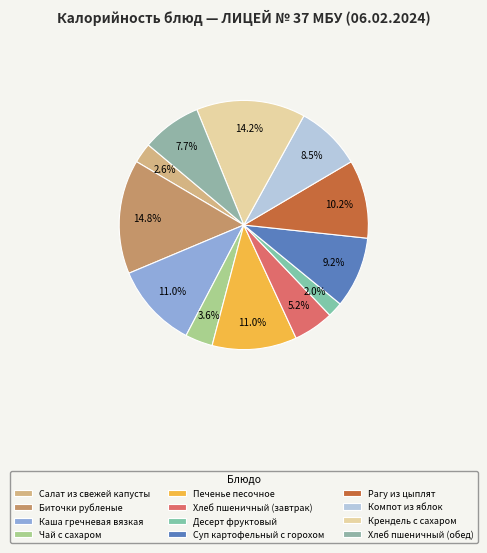

What is the smallest slice in the pie chart?

Десерт фруктовый